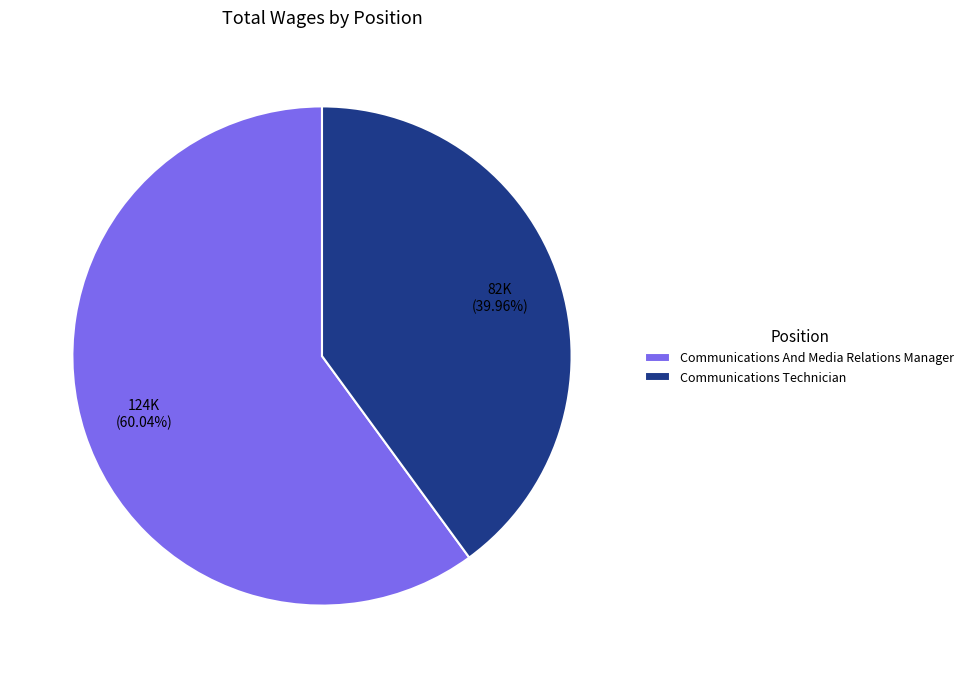

Is it true that Communications And Media Relations Manager is 69% of the pie?

False